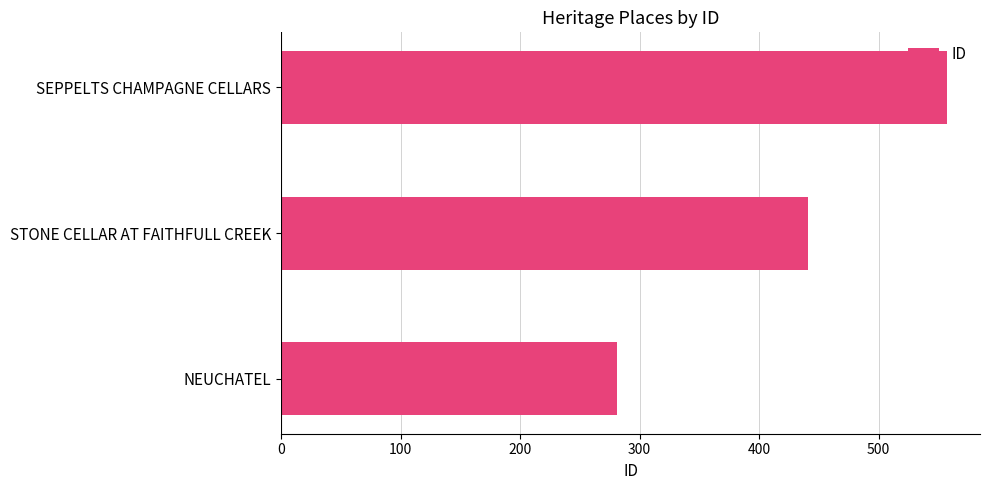

How many distinct data groups are displayed?

1